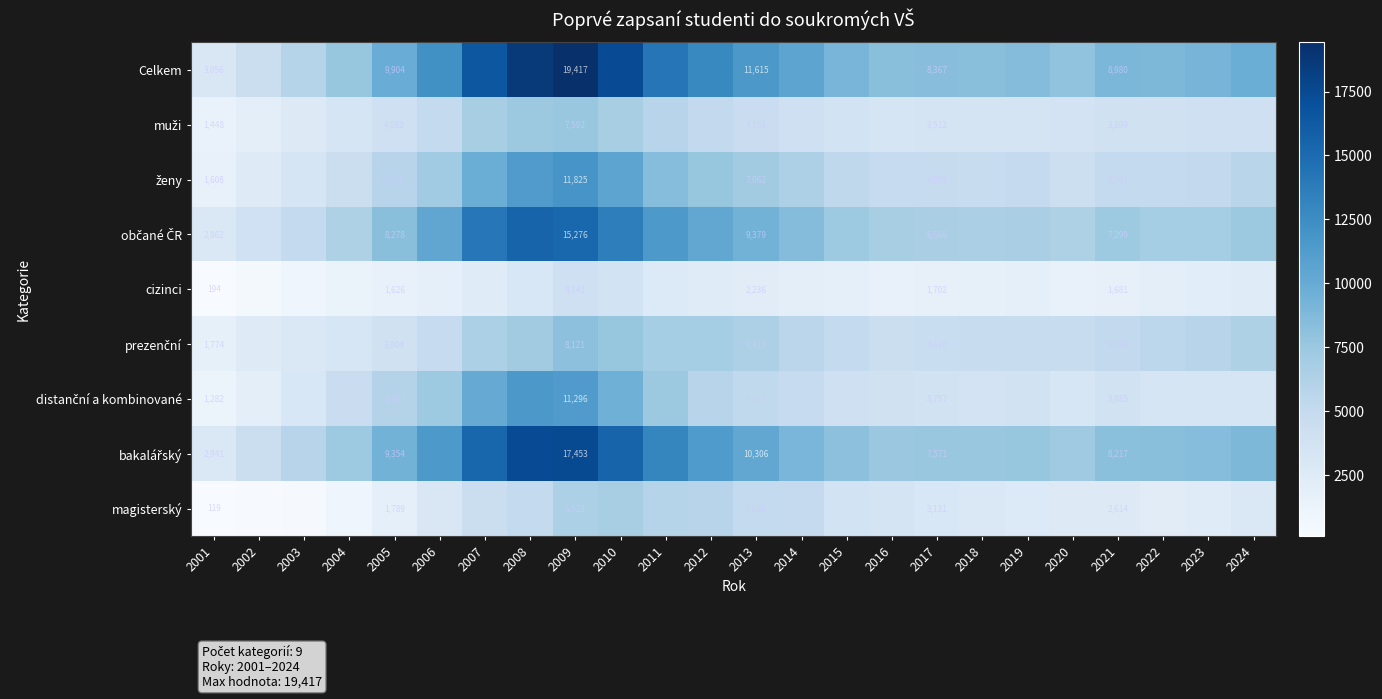

Is it true that muži equals 6418 at 2013?

False